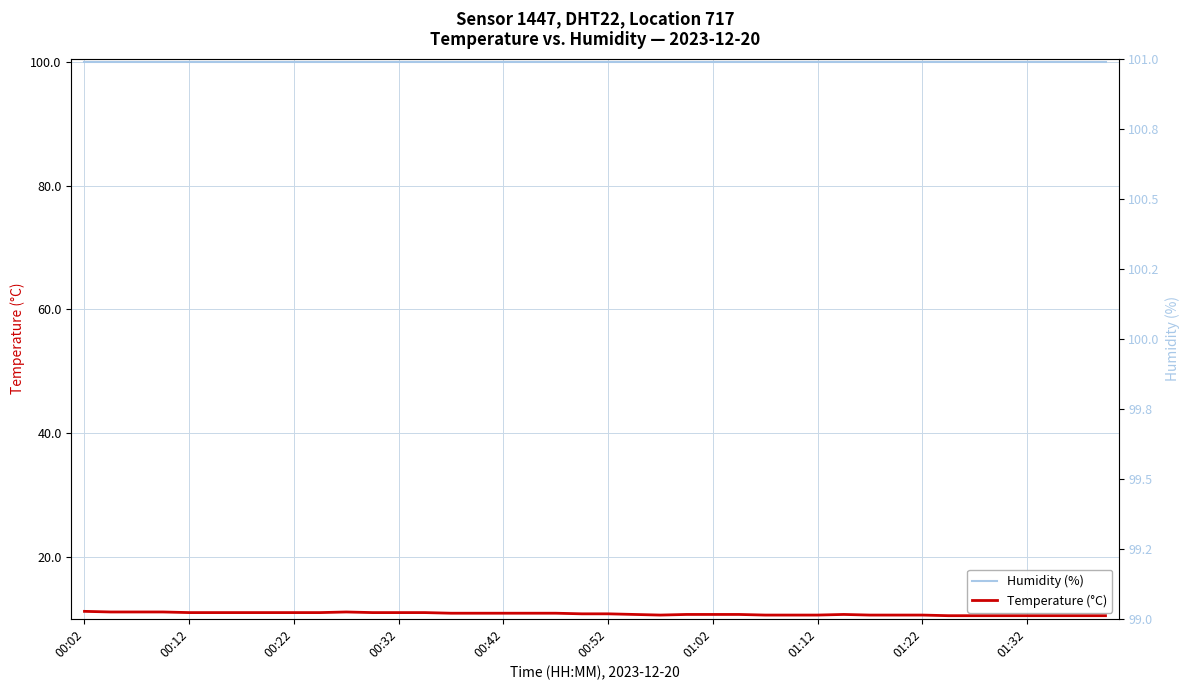

True or false: Humidity (%) and Temperature (°C) intersect in this chart.

False